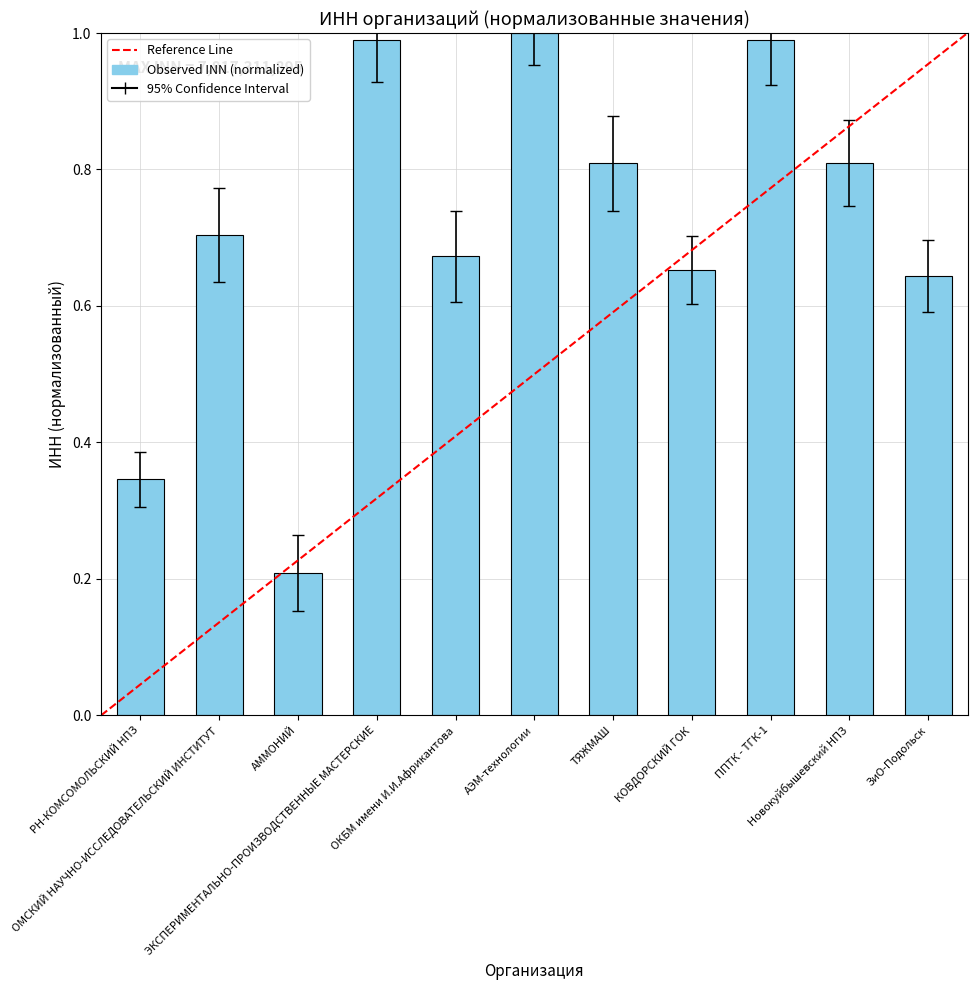

What is the difference between the second highest and minimum values?

0.8